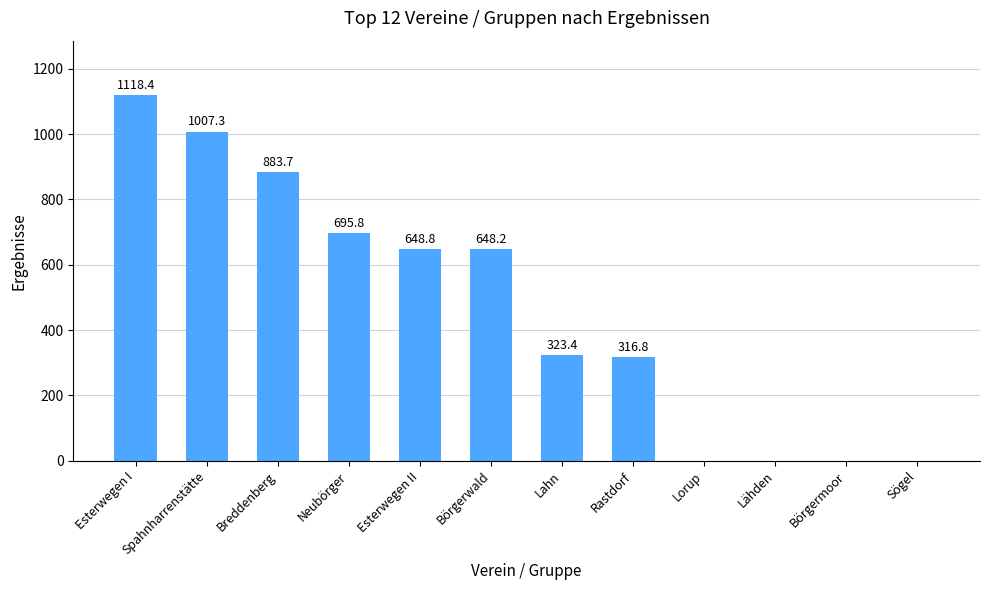

How many data points does each series have?

12